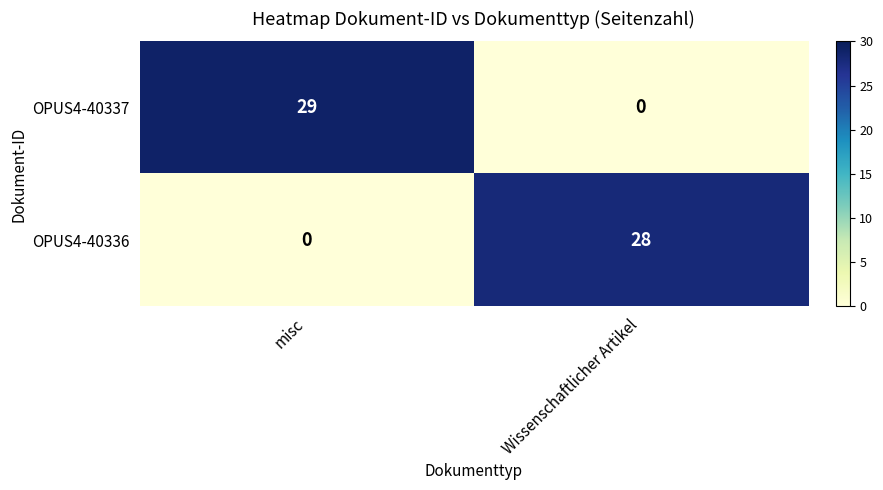

How many series are shown in this chart?

2